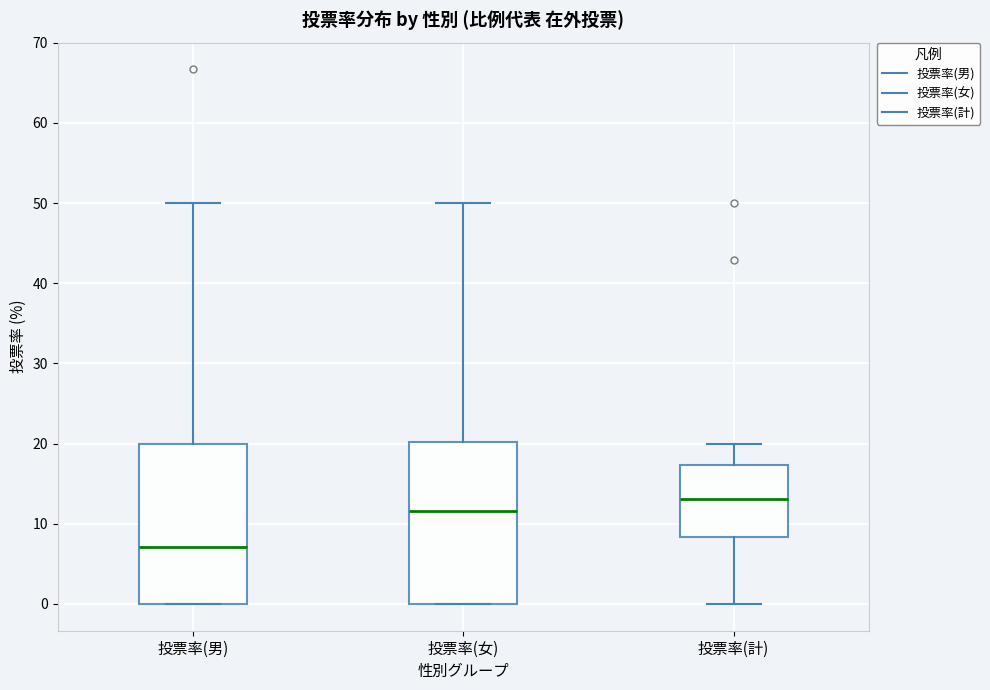

Reading left to right, read every box against the y-axis: the position of its median line, the range the box covers, and the ends of its whiskers. The values are not printed on the chart, so give them approximately, as read against the axis.

投票率(男): median 7, box 0 to 20, whiskers 0 to 50
投票率(女): median 12, box 0 to 20, whiskers 0 to 50
投票率(計): median 13, box 8 to 17, whiskers 0 to 20